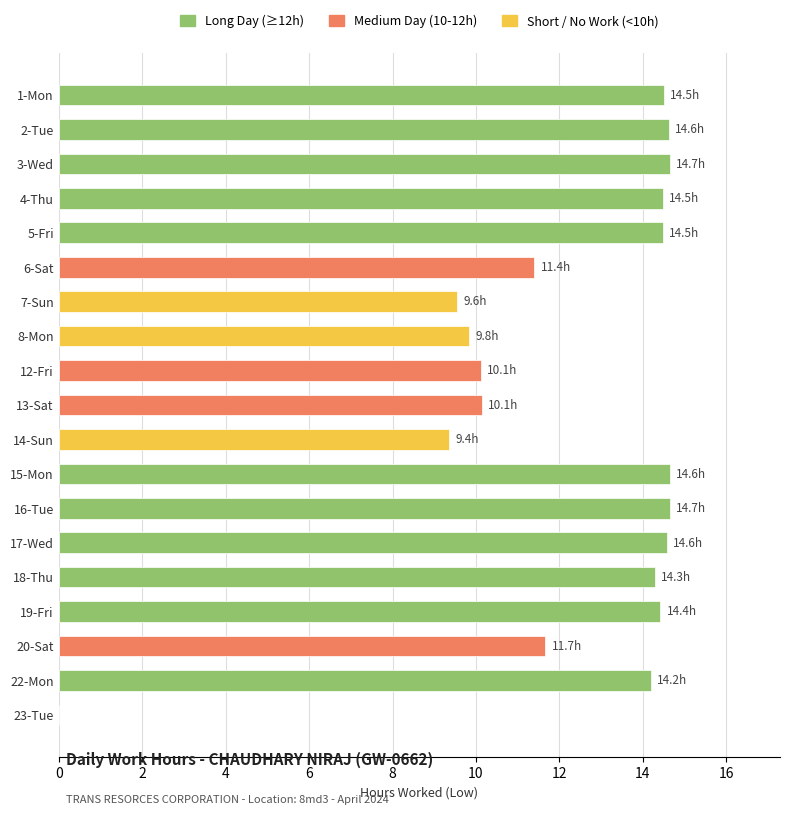

Approximately how many times larger is the value at 8-Mon compared to 17-Wed?

0.7